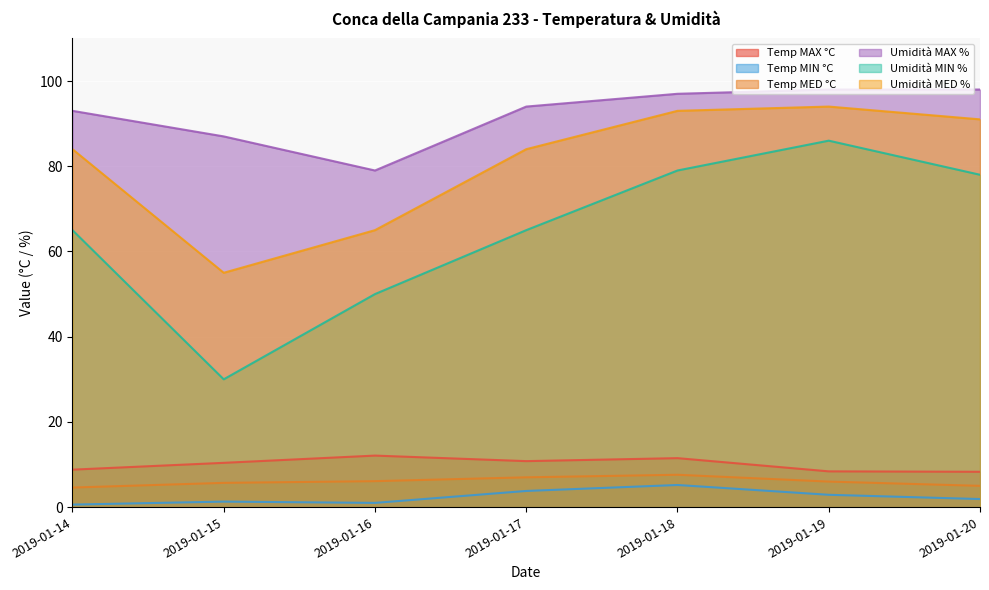

At how many categories does at least one series exceed 51?

7